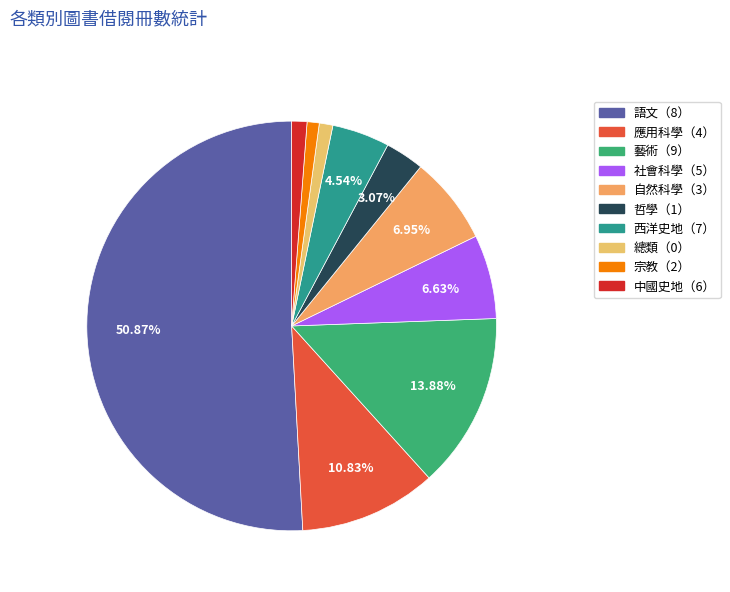

The 哲學（1） slice represents 8% of the pie. True or false?

False